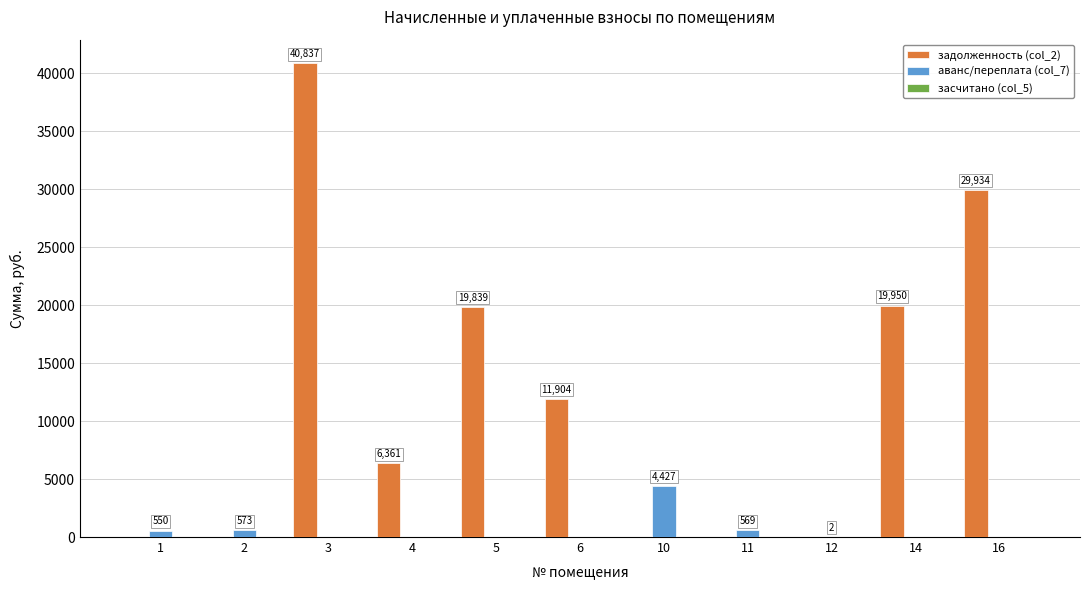

Which series has the largest range (max minus min)?

задолженность (col_2)